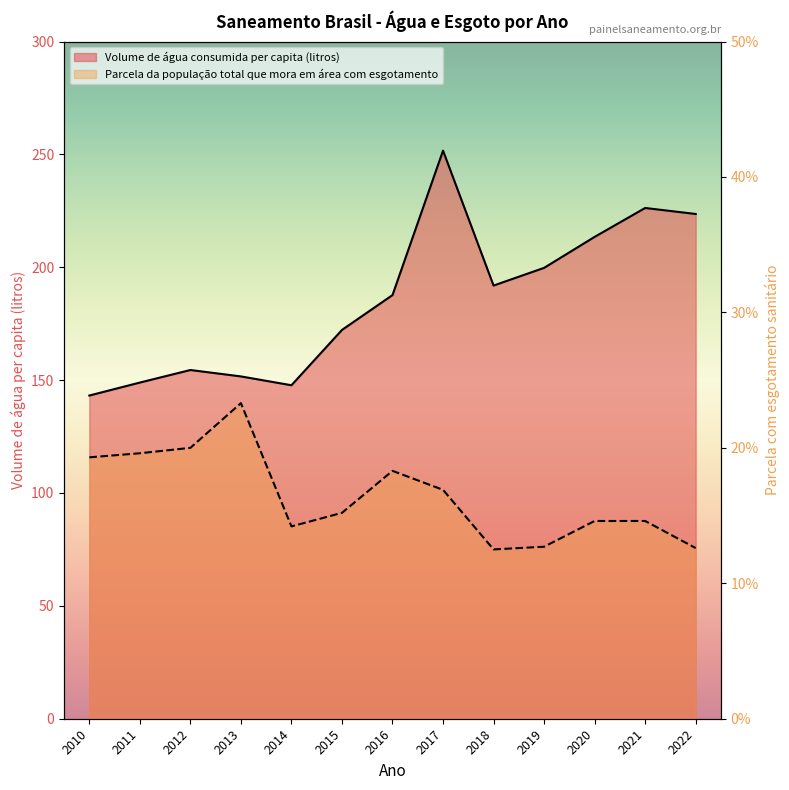

What is the value of the Volume de água consumida per capita (litros) point at the 4th from the left?

151.6